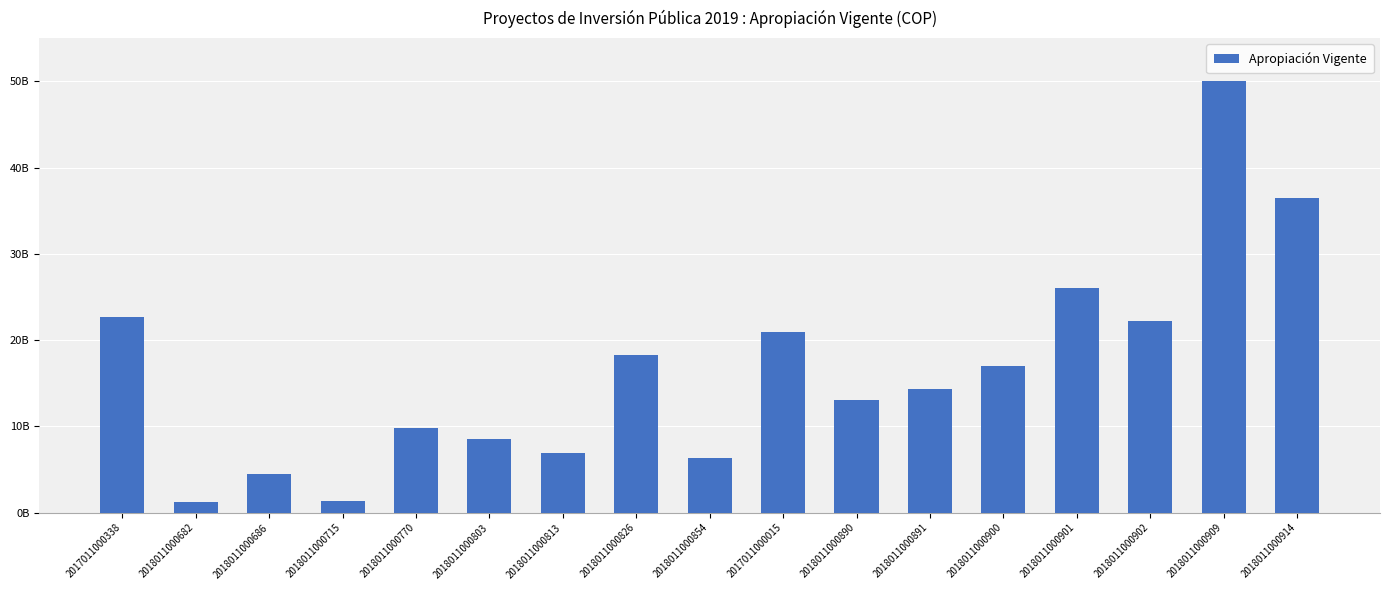

What is the change in value from 2017011000015 to 2018011000902?

+1227160706